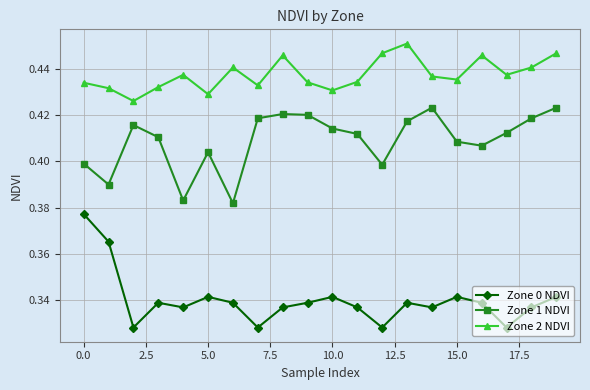

In Zone 2 NDVI, how many points are lower than both neighbors (excluding endpoints)?

6